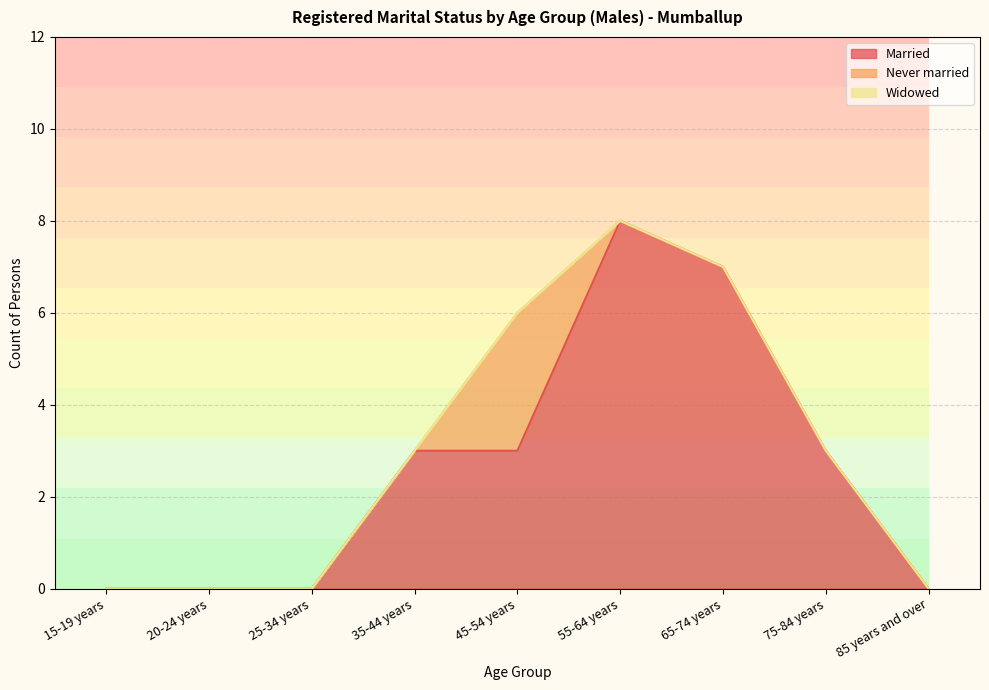

Reading left to right, extract all data points from this chart.

Married: 15-19 years=0	20-24 years=0	25-34 years=0	35-44 years=3	45-54 years=3	55-64 years=8	65-74 years=7	75-84 years=3	85 years and over=0
Never married: 15-19 years=0	20-24 years=0	25-34 years=0	35-44 years=0	45-54 years=3	55-64 years=0	65-74 years=0	75-84 years=0	85 years and over=0
Widowed: 15-19 years=0	20-24 years=0	25-34 years=0	35-44 years=0	45-54 years=0	55-64 years=0	65-74 years=0	75-84 years=0	85 years and over=0